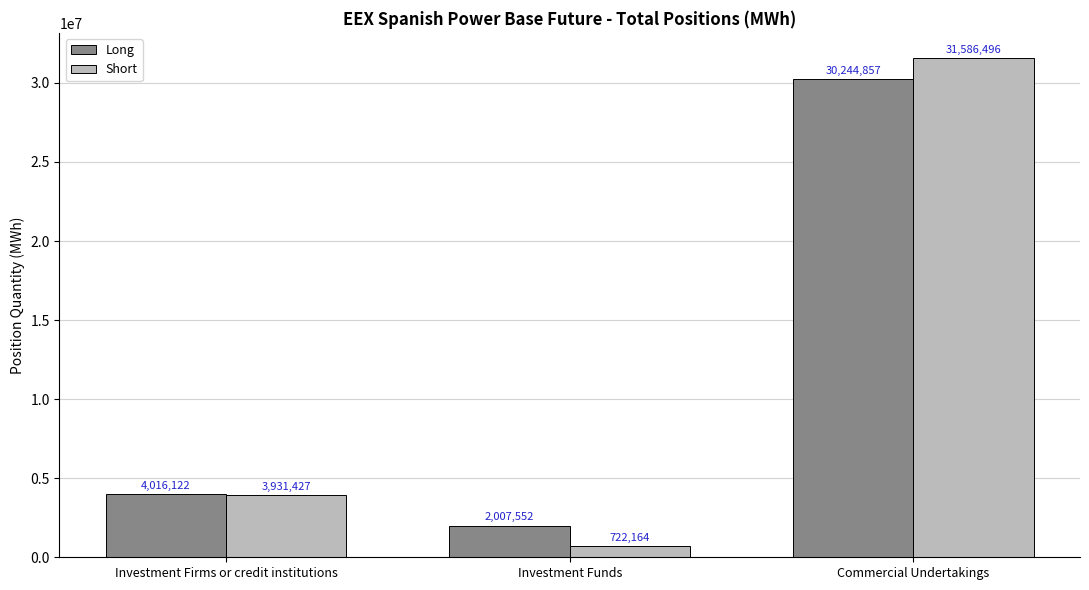

At which category is the sum across all series the highest?

Commercial Undertakings